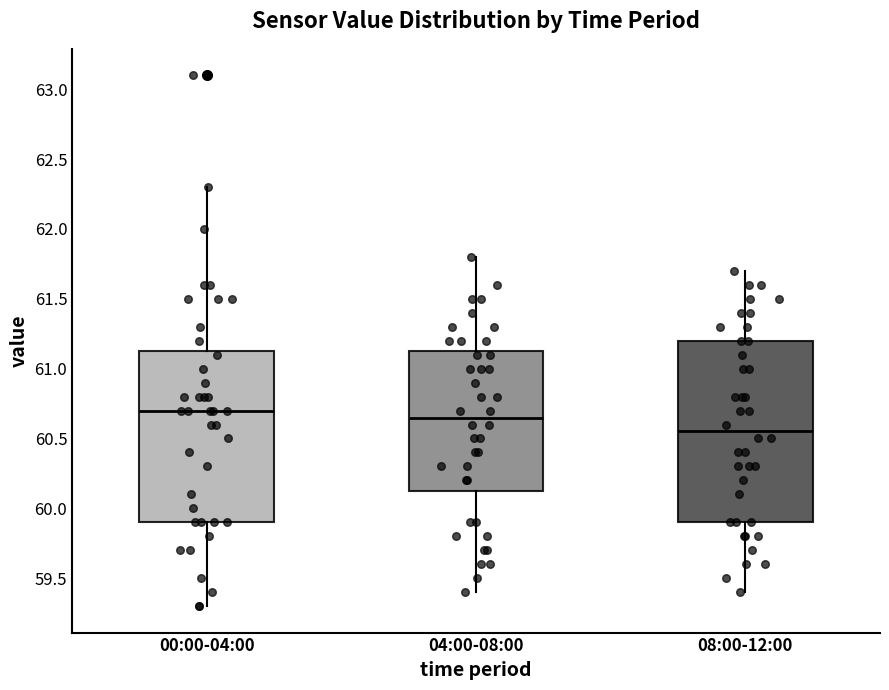

Reading left to right, read every box against the y-axis: the position of its median line, the range the box covers, and the ends of its whiskers. The values are not printed on the chart, so give them approximately, as read against the axis.

00:00-04:00: median 60.70, box 59.90 to 61.15, whiskers 59.30 to 62.30
04:00-08:00: median 60.65, box 60.15 to 61.15, whiskers 59.40 to 61.80
08:00-12:00: median 60.55, box 59.90 to 61.20, whiskers 59.40 to 61.70